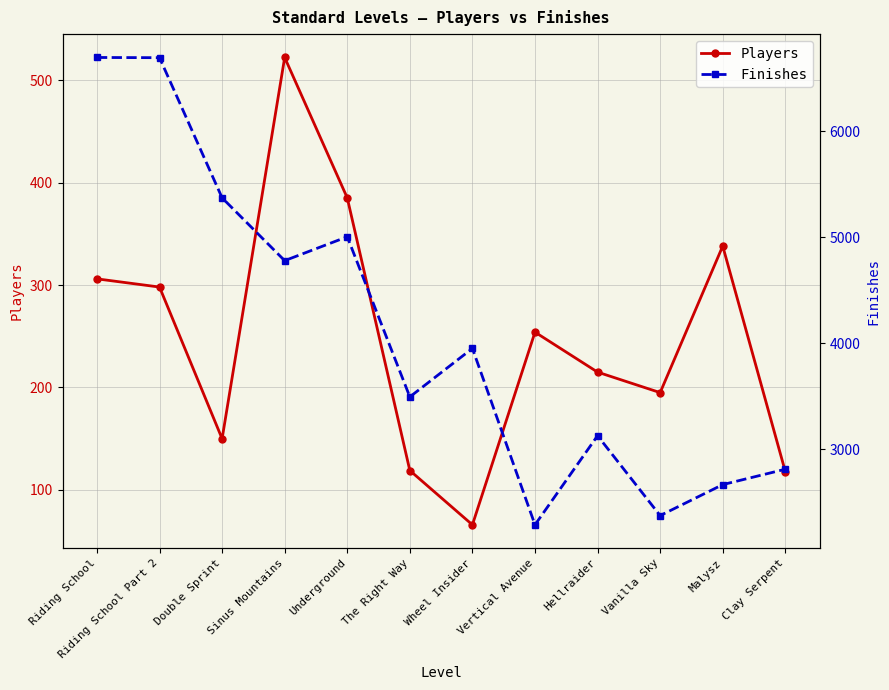

What is the total value across all series at Hellraider?

3343